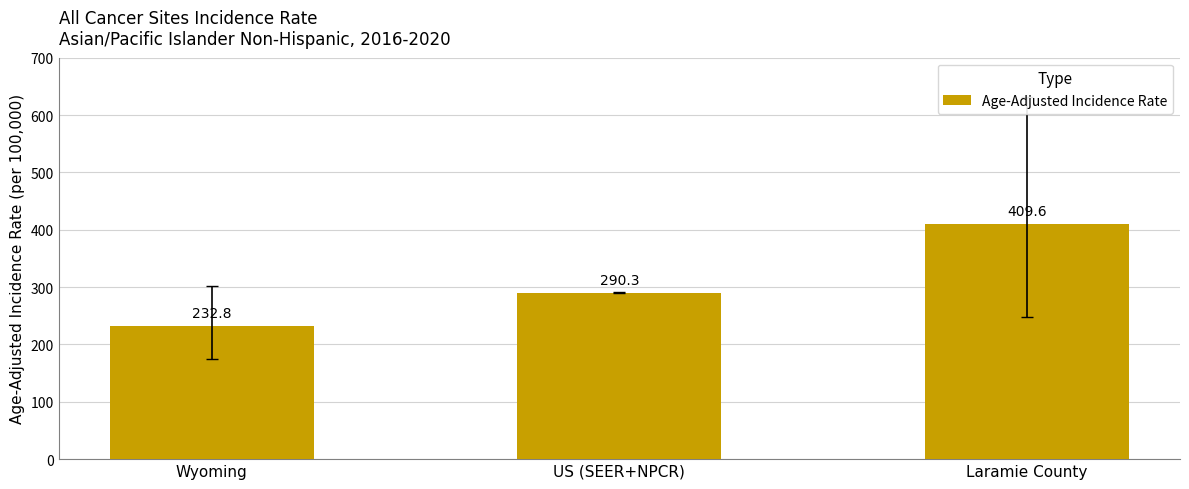

What is the difference between the maximum and minimum values?

176.8